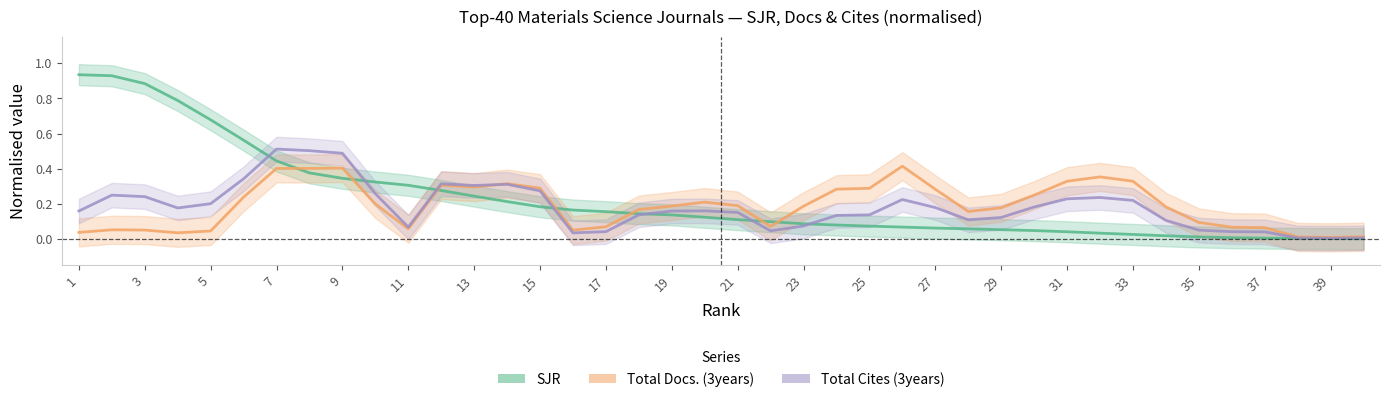

How many lines are shown in the chart?

3